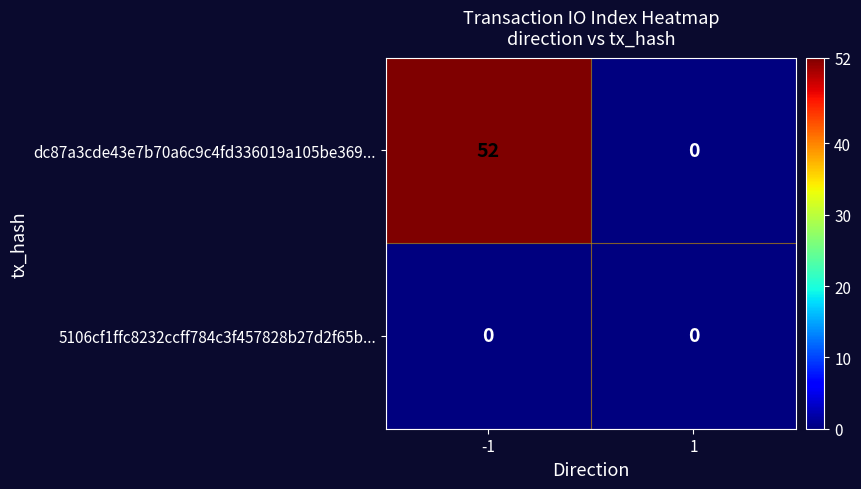

Reading left to right, list all the values displayed in this chart.

dc87a3cde43e7b70a6c9c4fd336019a105be369...: 52	0
5106cf1ffc8232ccff784c3f457828b27d2f65b...: 0	0